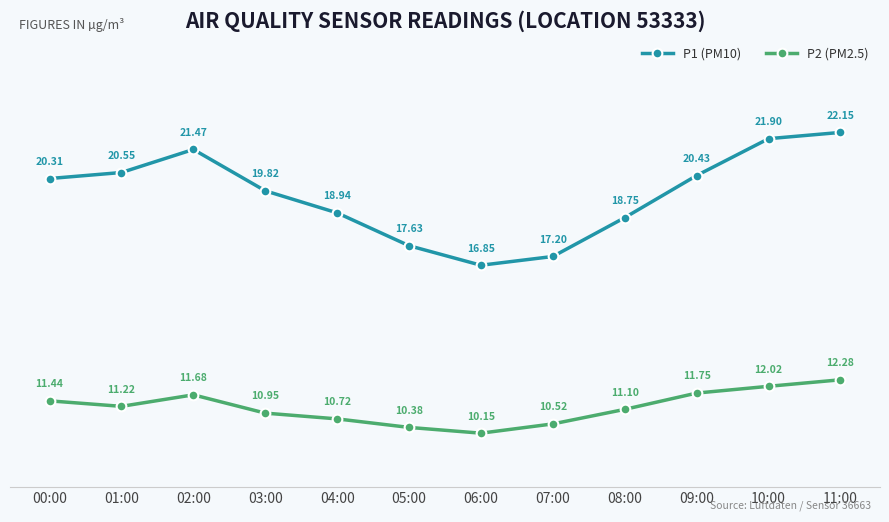

The value of P2 (PM2.5) at 04:00 is 10.7. True or false?

True